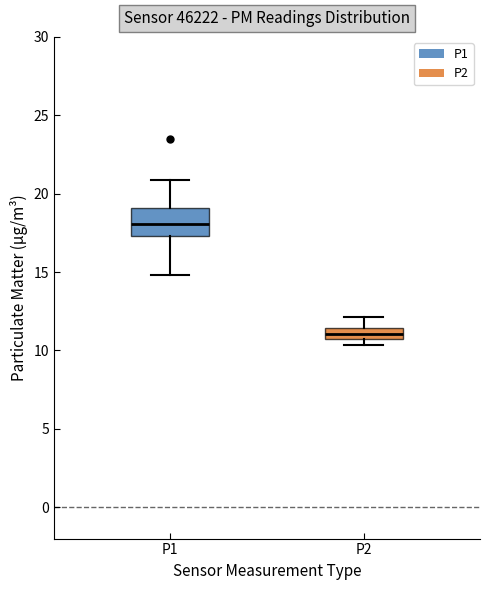

Which box has the highest median line?

P1